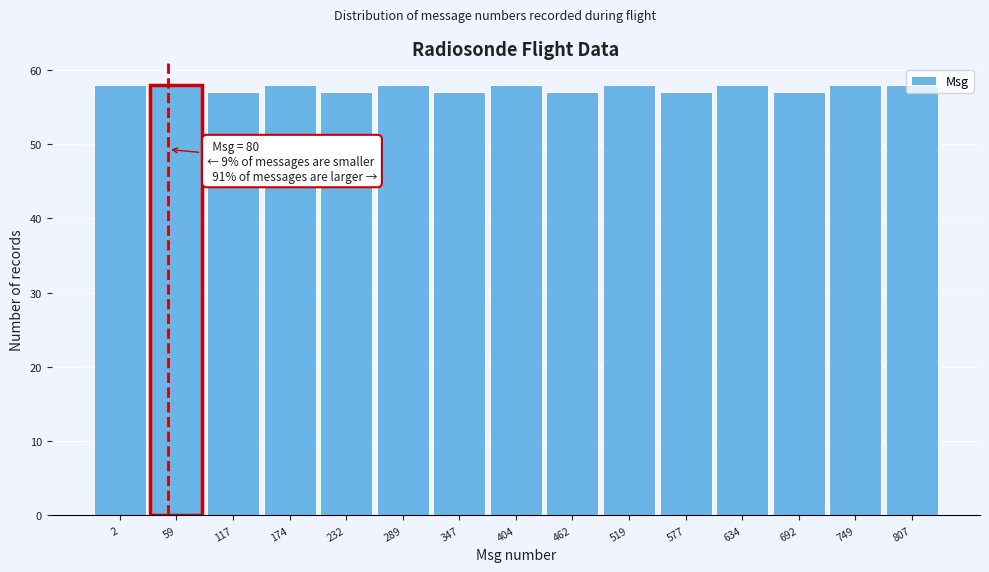

What is the sum of all values?

864